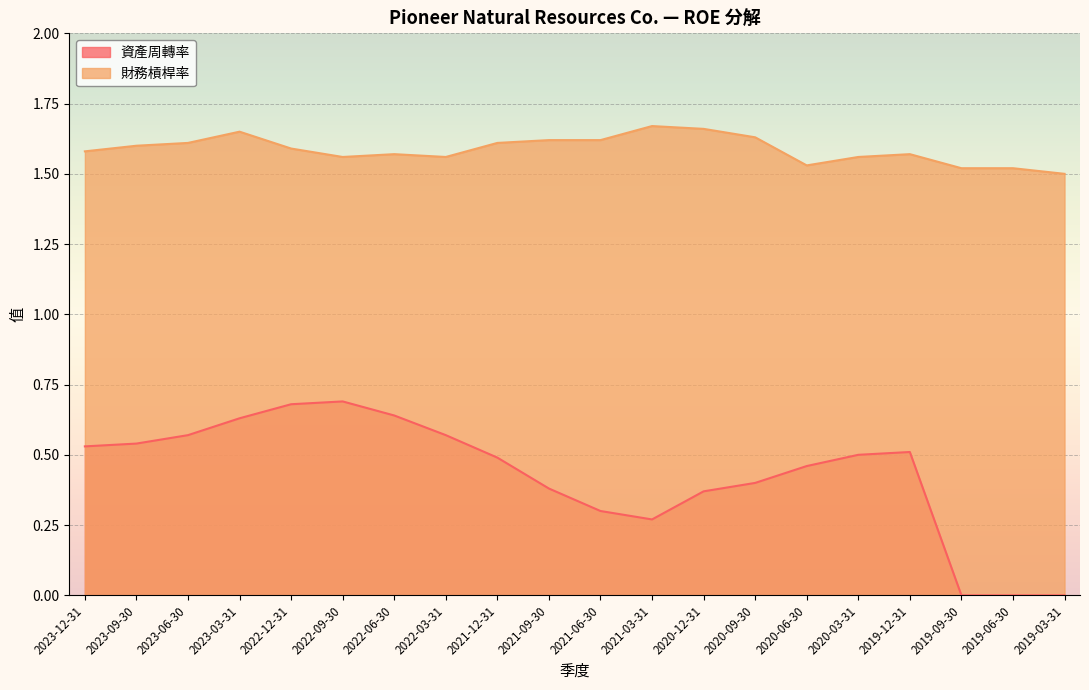

At which category is the sum across all series the highest?

2023-03-31